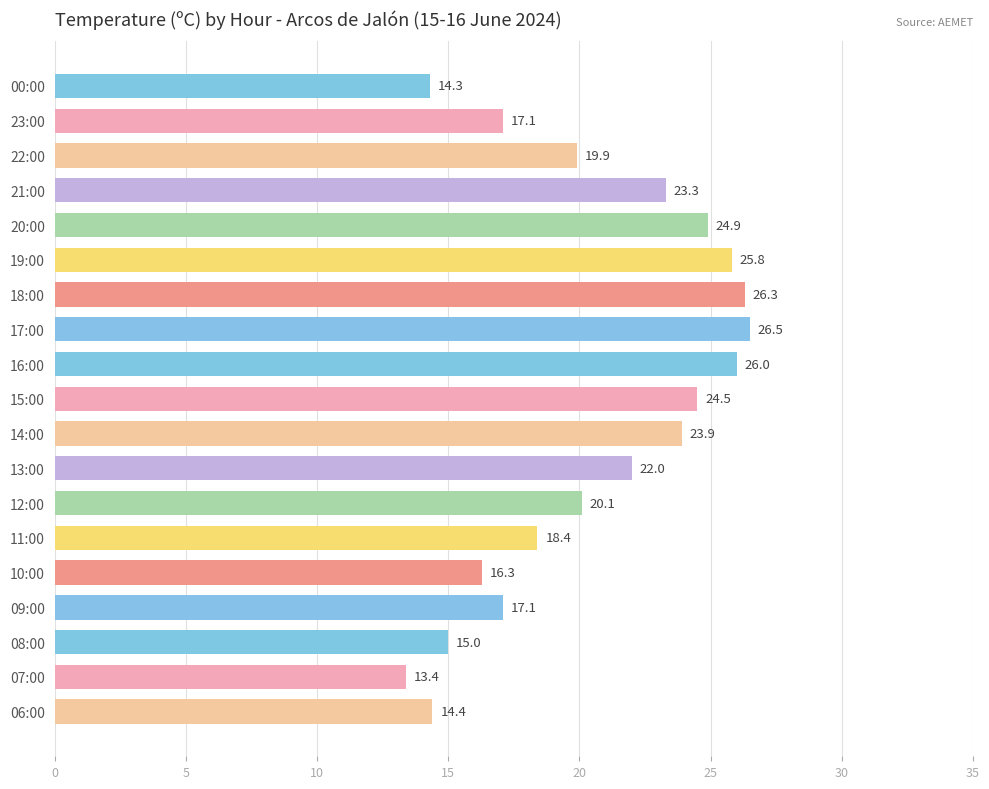

Reading bottom to top, list all the values displayed in this chart.

06:00=14.4	07:00=13.4	08:00=15.0	09:00=17.1	10:00=16.3	11:00=18.4	12:00=20.1	13:00=22.0	14:00=23.9	15:00=24.5	16:00=26.0	17:00=26.5	18:00=26.3	19:00=25.8	20:00=24.9	21:00=23.3	22:00=19.9	23:00=17.1	00:00=14.3